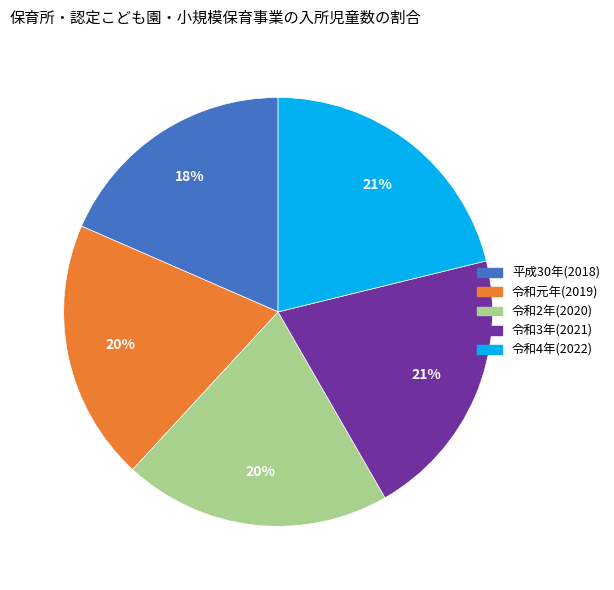

Is the sum of 令和3年(2021) and 令和4年(2022) greater than half?

No